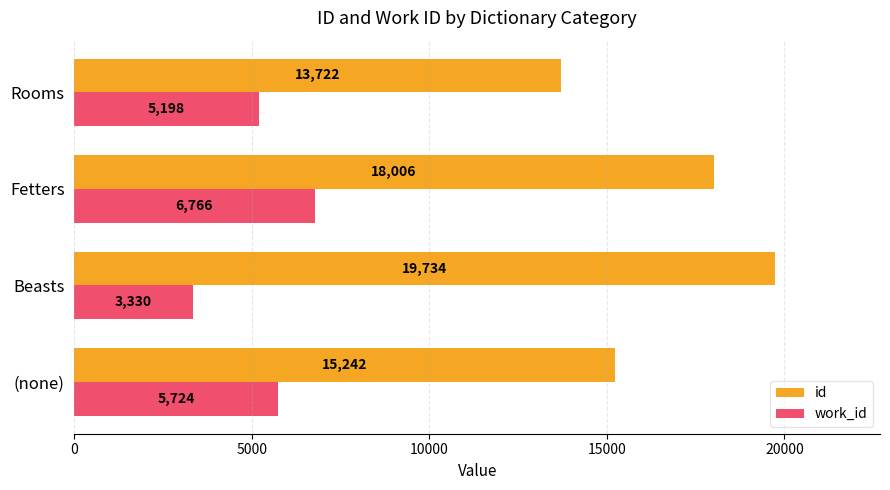

Where is id nearest to the value 16727?

Fetters